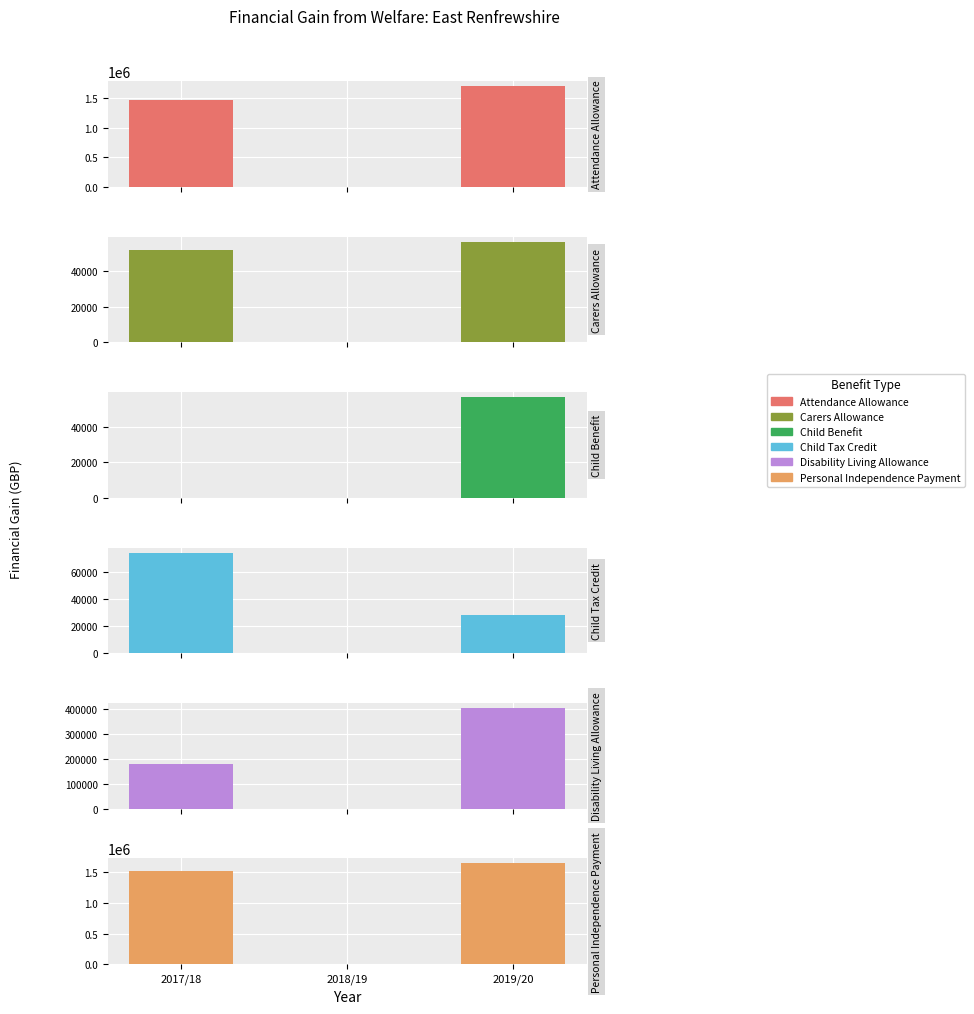

List the series in order of their peak value, highest first.

Attendance Allowance, Personal Independence Payment, Disability Living Allowance, Child Tax Credit, Carers Allowance, Child Benefit